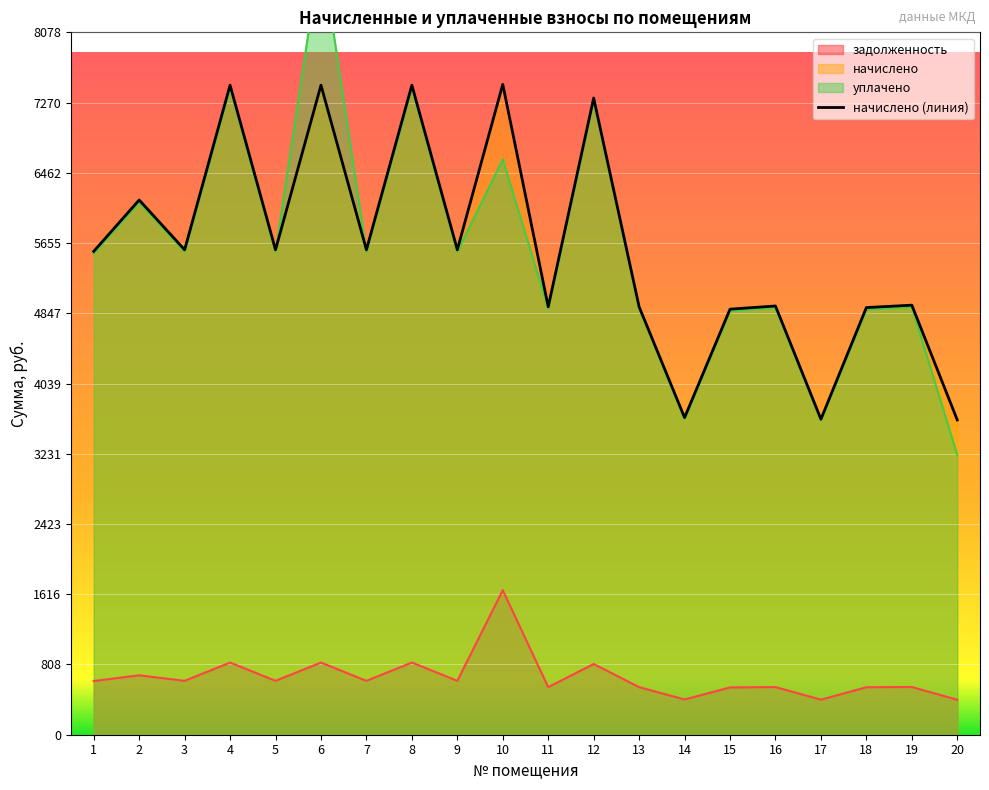

At how many categories does at least one series exceed 8560?

1